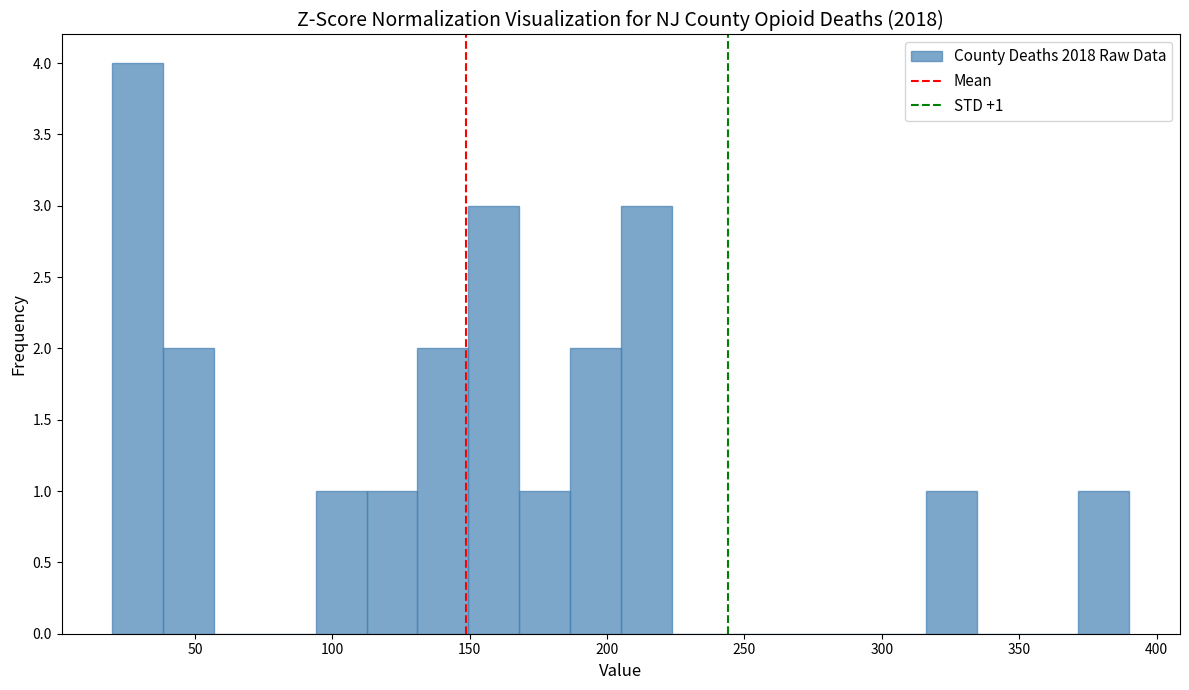

Read against the x-axis, roughly where is the centre of the tallest bar?

30